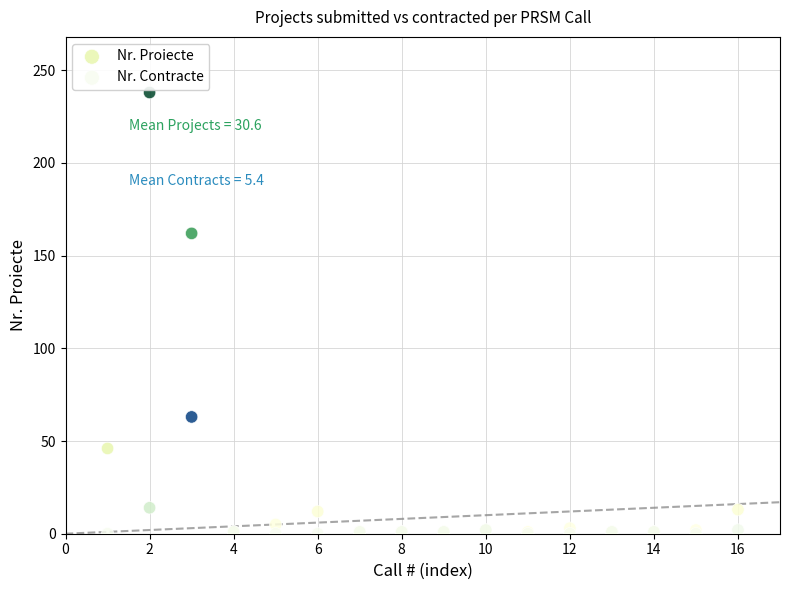

Which series has the largest Y range (max minus min)?

Nr. Proiecte